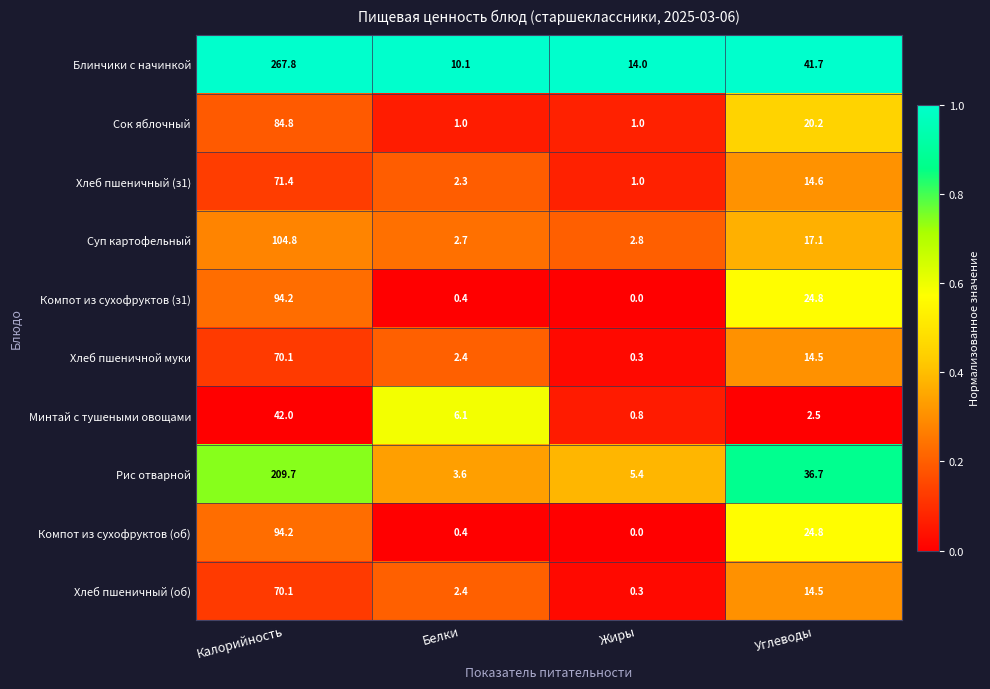

At which category is the sum across all series the highest?

Калорийность